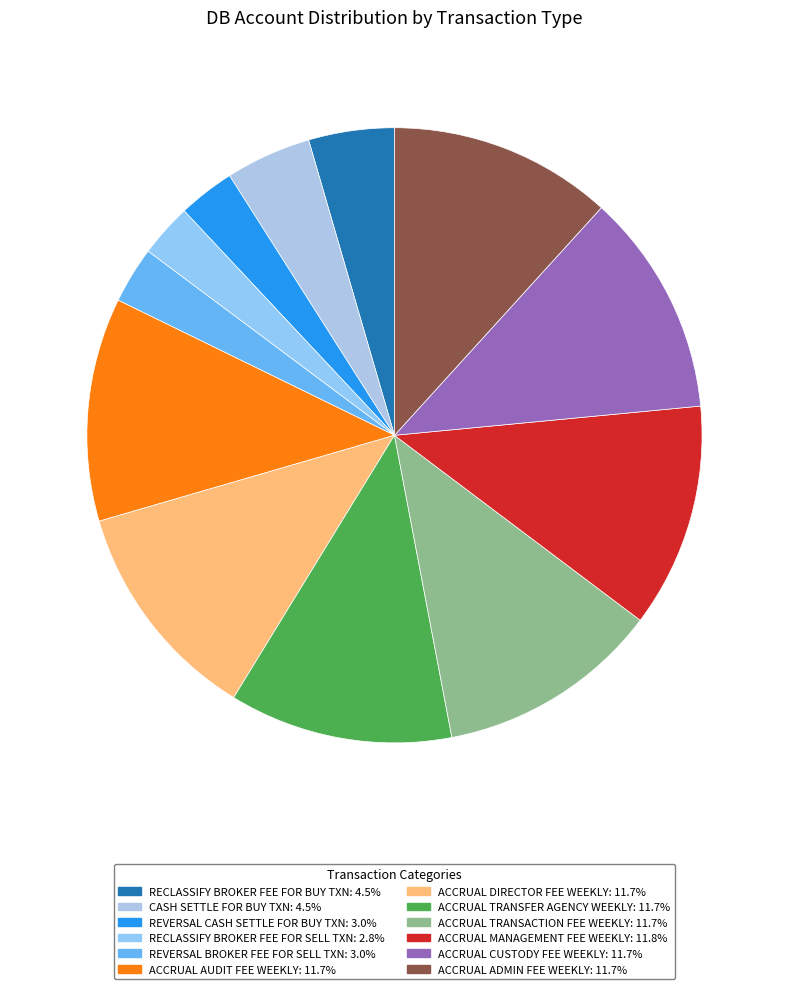

To the nearest percent, what is the difference between the largest and smallest slice percentages?

9%